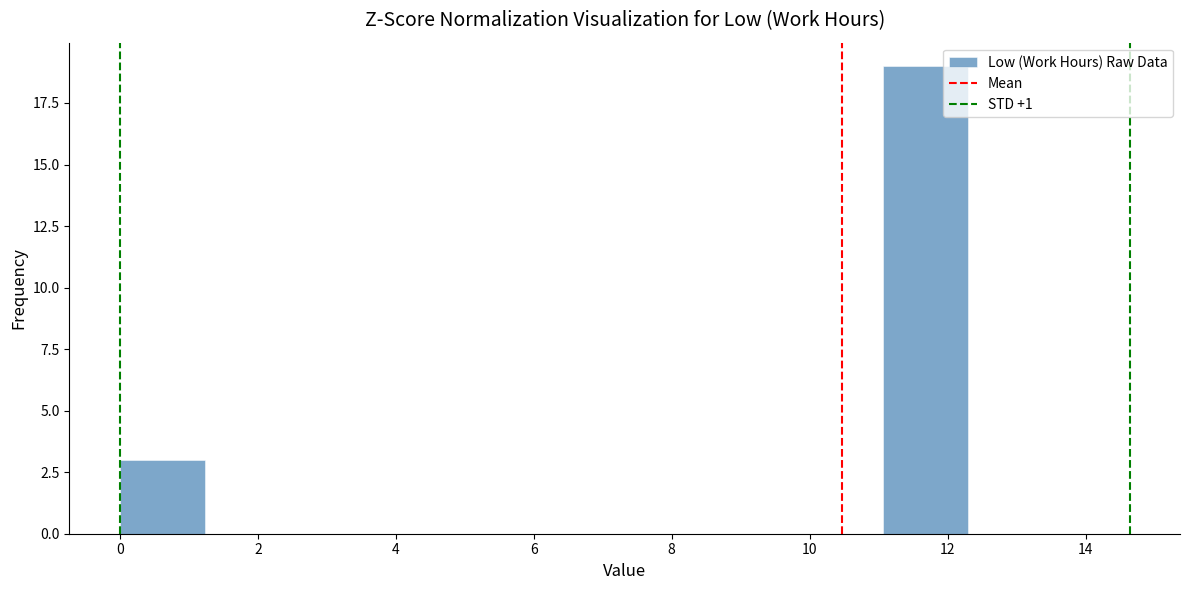

Reading left to right, list every bar in this chart as the range it spans on the x-axis followed by its height. Neither the bar edges nor the heights are printed on the chart, so give them approximately, as read against the axes.

0.0 to 1.2: 3
1.2 to 2.4: 0
2.4 to 3.6: 0
3.6 to 5.0: 0
5.0 to 6.2: 0
6.2 to 7.4: 0
7.4 to 8.6: 0
8.6 to 9.8: 0
9.8 to 11.0: 0
11.0 to 12.4: 19